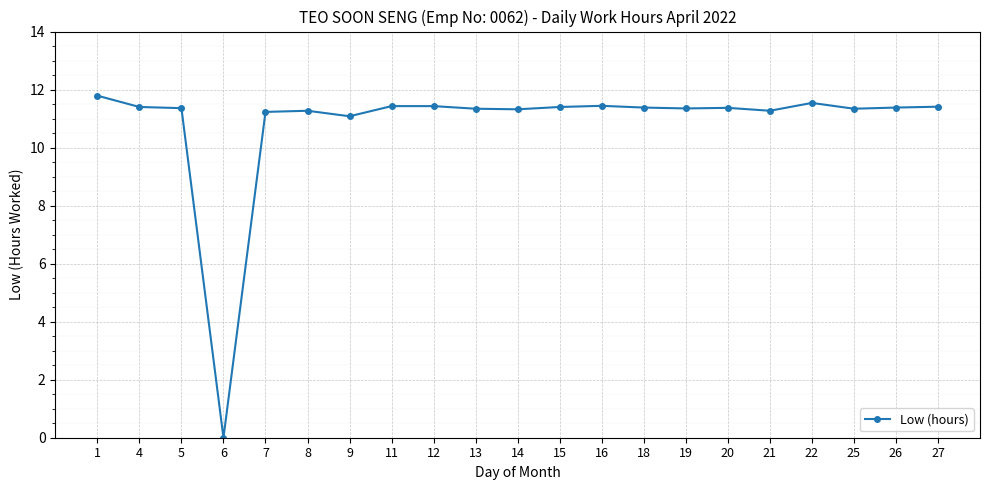

True or false: the data has more than 1 interior local peaks.

True